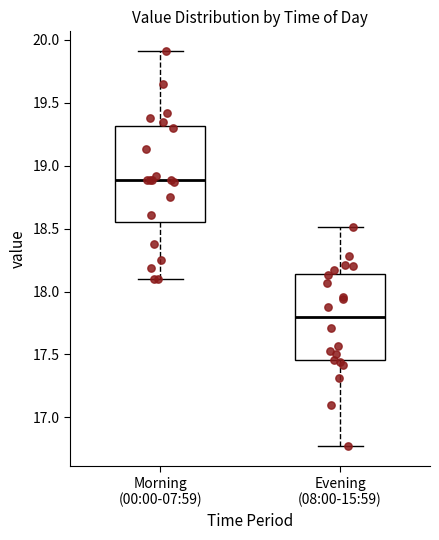

Reading left to right, transcribe this box plot: for each box, give where its median line is, the range the box spans, and where its two whiskers end, as read against the y-axis. The values are not printed on the chart, so give them approximately, as read against the axis.

Morning (00:00-07:59): median 18.90, box 18.55 to 19.30, whiskers 18.10 to 19.90
Evening (08:00-15:59): median 17.80, box 17.45 to 18.15, whiskers 16.75 to 18.50